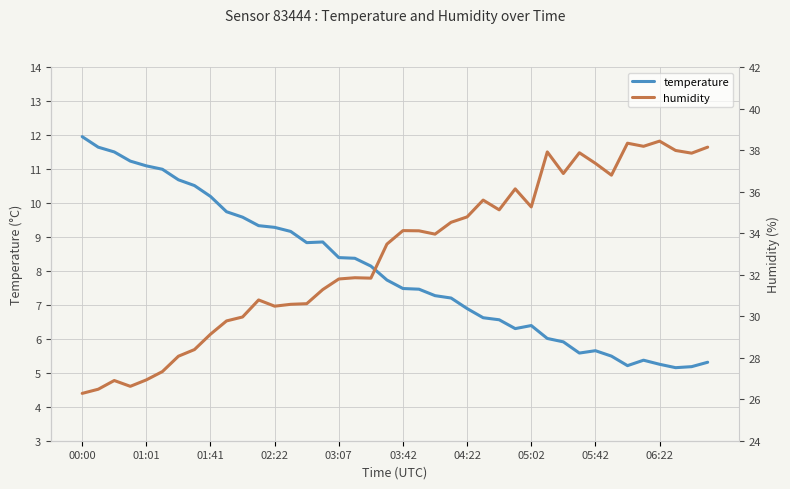

What is the sum of all humidity values?

1317.8